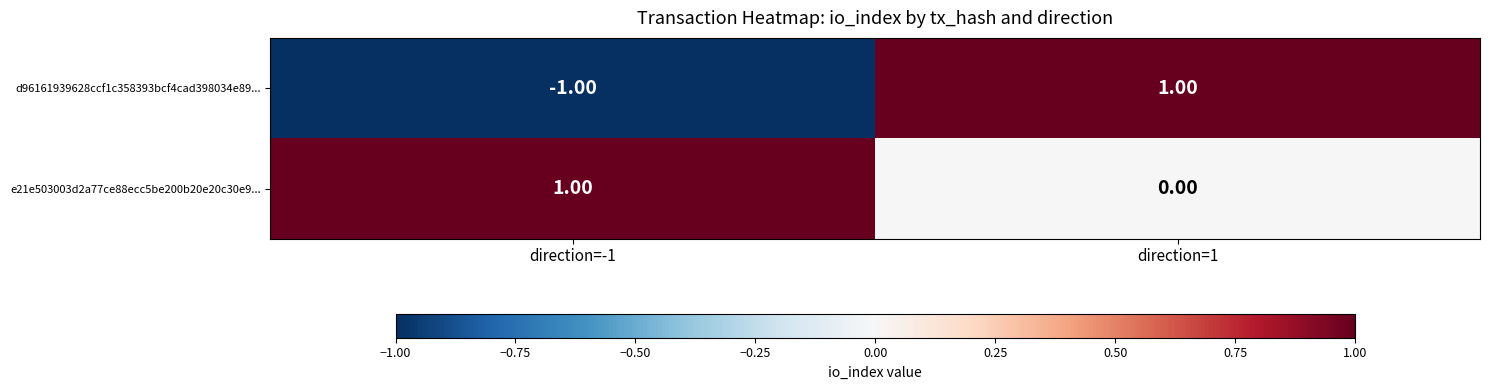

At how many categories does at least one series exceed 0?

2